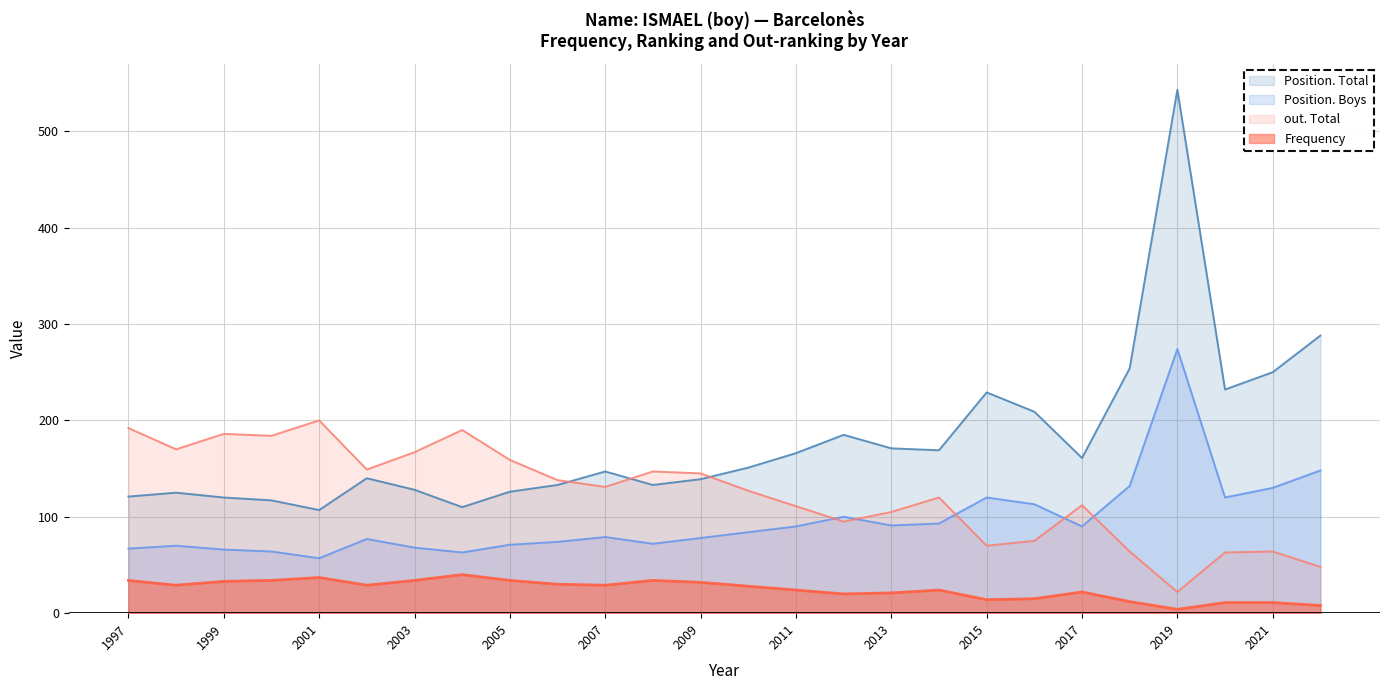

At which label is Position. Total closest to 325?

2022